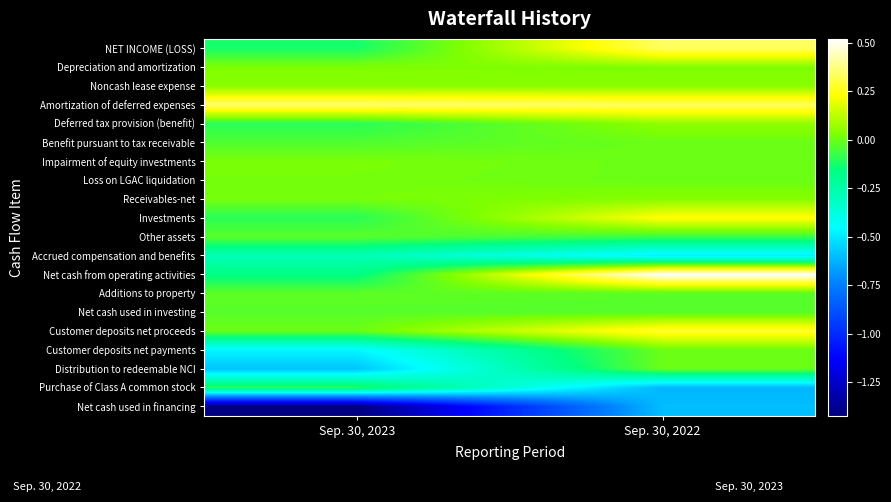

Rank the series at Sep. 30, 2023 from lowest to highest value.

Net cash used in financing, Distribution to redeemable NCI, Customer deposits net payments, Accrued compensation and benefits, Net cash from operating activities, NET INCOME (LOSS), Purchase of Class A common stock, Deferred tax provision (benefit), Investments, Benefit pursuant to tax receivable, Net cash used in investing, Other assets, Additions to property, Customer deposits net proceeds, Loss on LGAC liquidation, Receivables-net, Impairment of equity investments, Depreciation and amortization, Noncash lease expense, Amortization of deferred expenses